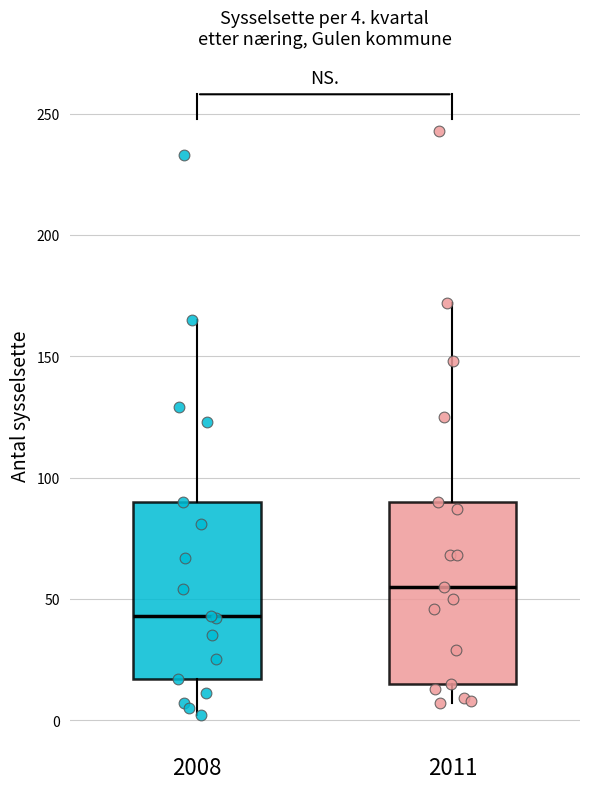

Which box has the highest median line?

2011